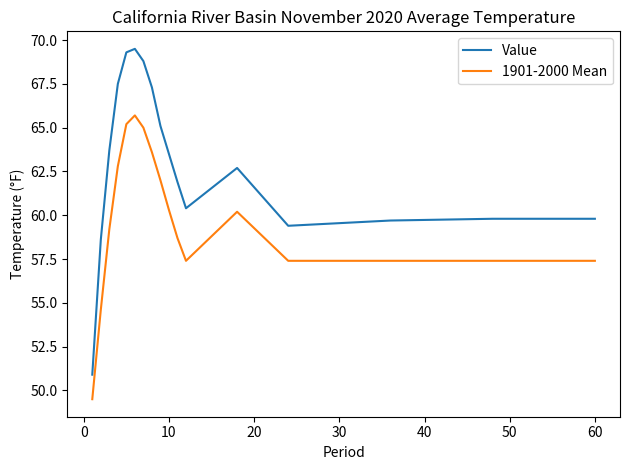

Which series has the widest spread of values?

Value